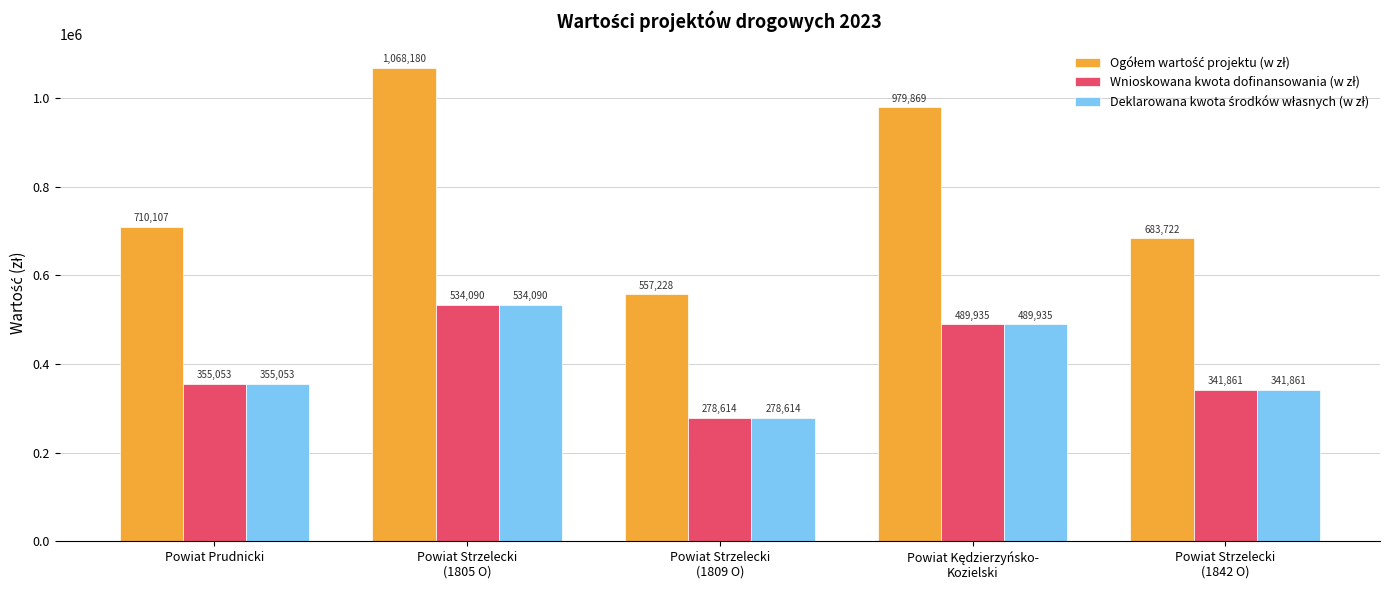

What is the maximum value shown in the chart?

1068180.0